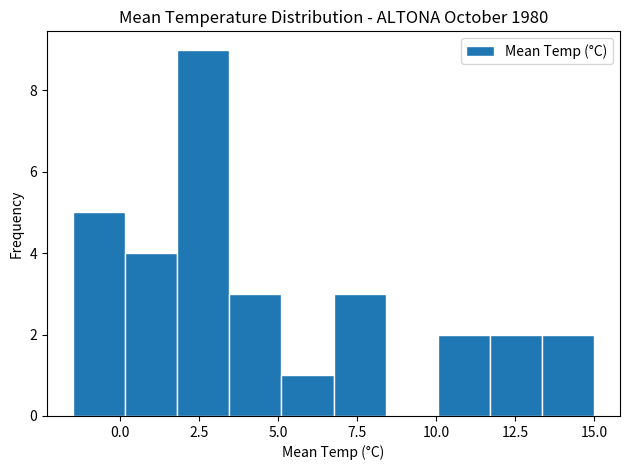

Around what value on the x-axis is the tallest bar? Give the approximate position of its centre, as read against the axis.

2.5